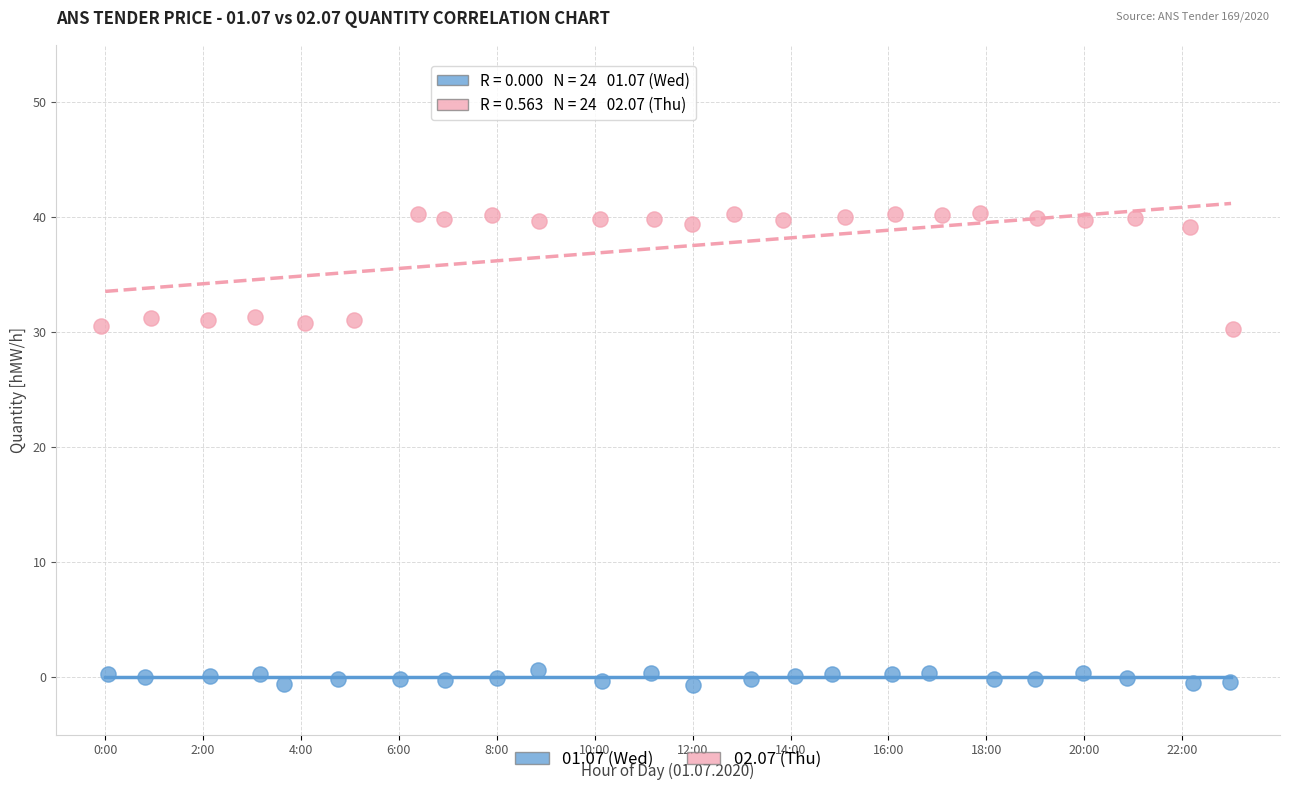

Which series contains the lowest Y value?

01.07 (Wed)